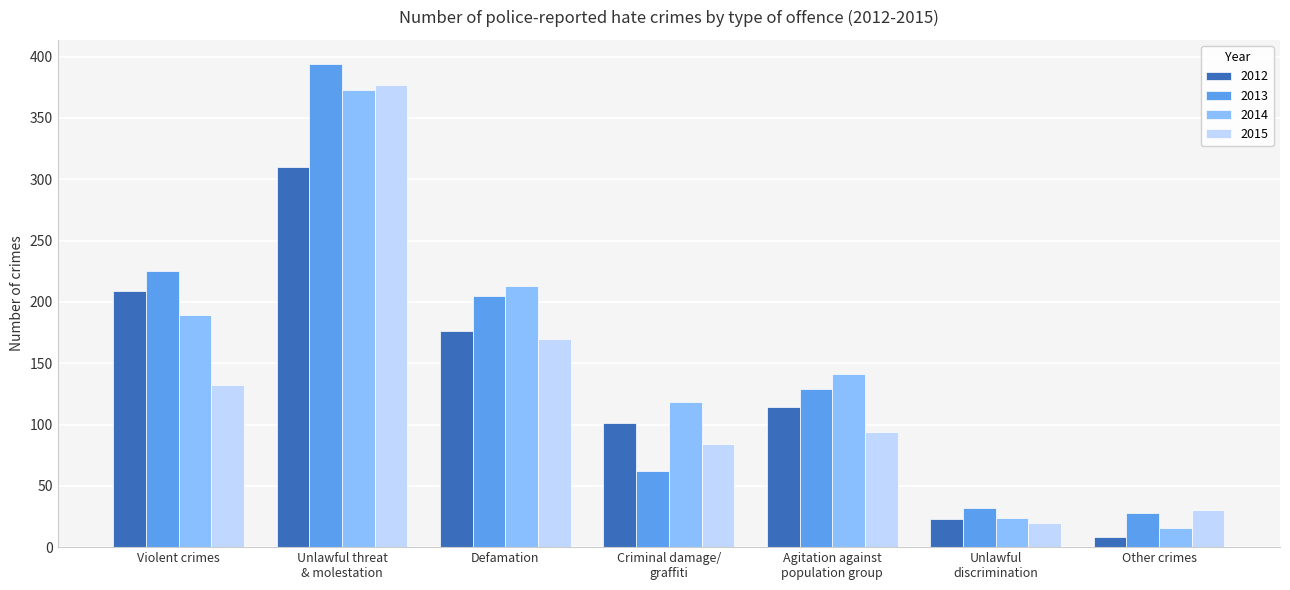

Is it true that 2014 equals 282 at Violent crimes?

False